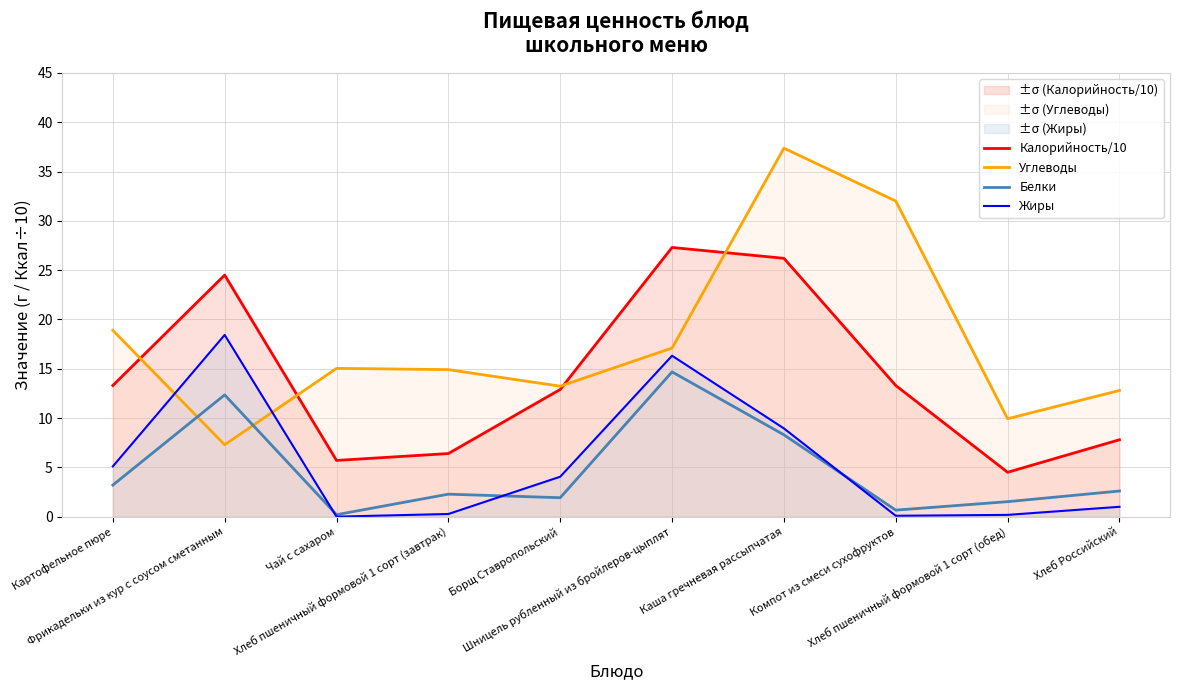

True or false: Углеводы has a value of 7.6 at Чай с сахаром.

False